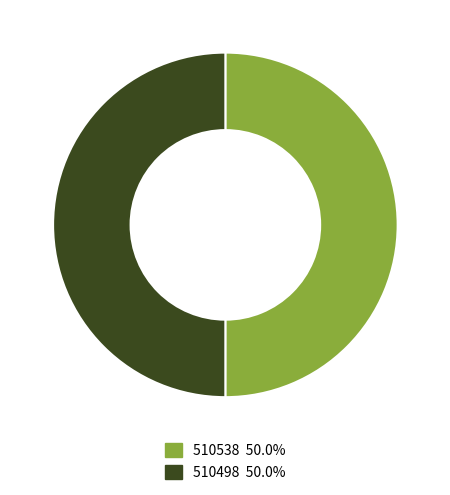

Do 510538 and 510498 together represent more than half of the pie?

Yes